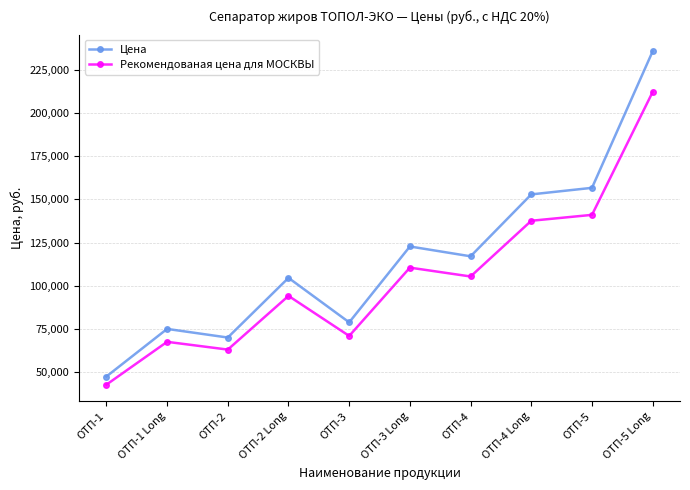

What is the total value across all series at ОТП-3?

149530